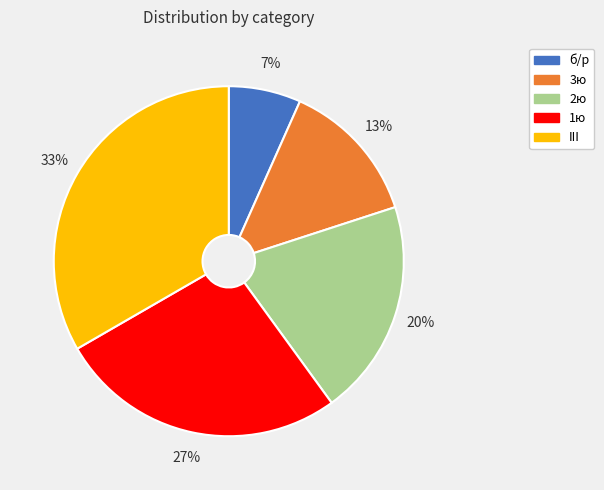

Is it true that III is 44% of the pie?

False